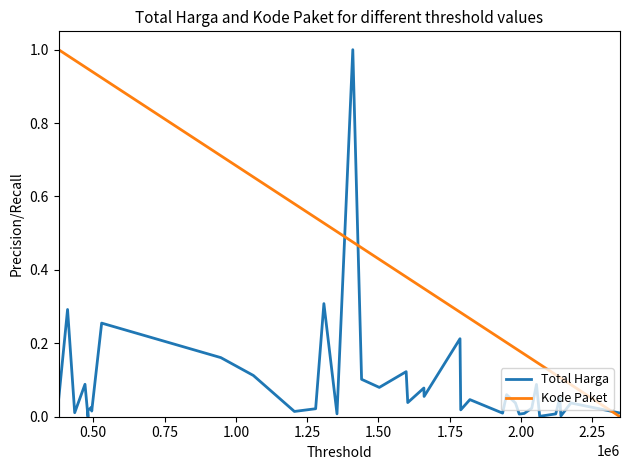

Which series has the largest total across all categories?

Kode Paket